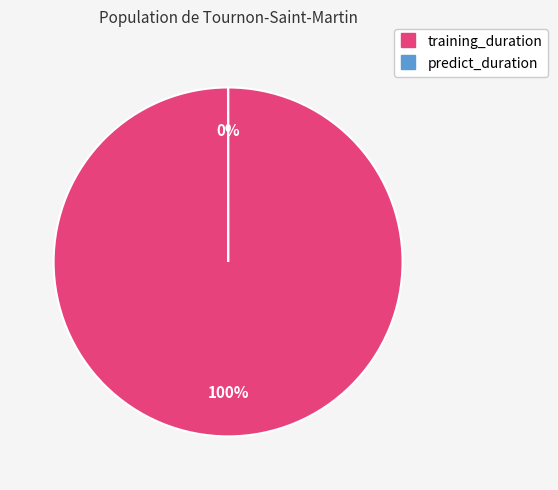

What is the smallest slice in the pie chart?

predict_duration